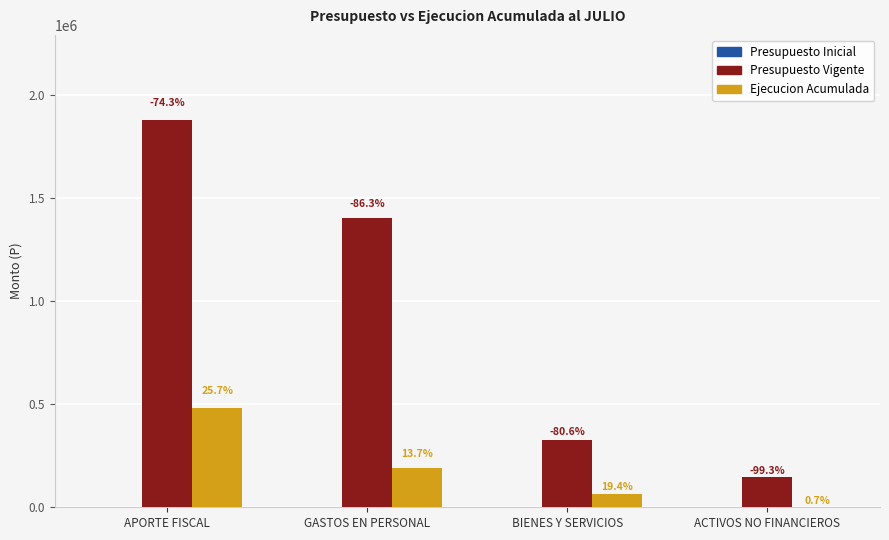

Which series changed the most between APORTE FISCAL and GASTOS EN PERSONAL?

Presupuesto Vigente